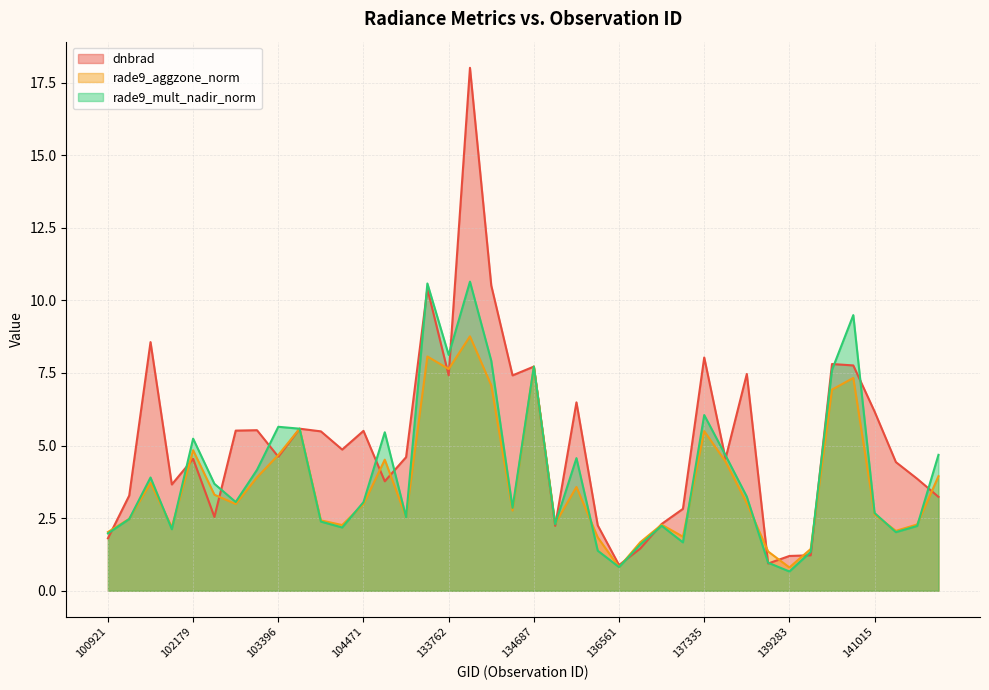

Does the chart have visible grid lines?

Yes